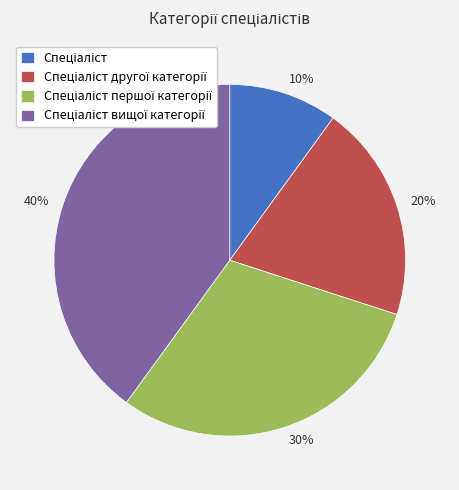

To the nearest percent, what percentage of the pie is 40%?

40%